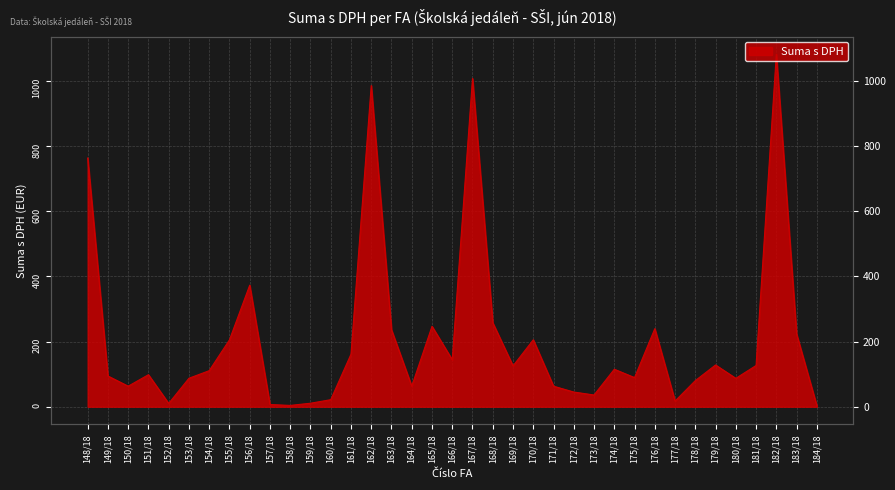

Reading left to right, extract all data points from this chart.

148/18=762.9	149/18=94.2	150/18=63.0	151/18=98.2	152/18=10.0	153/18=87.3	154/18=110.6	155/18=205.1	156/18=372.8	157/18=6.7	158/18=4.0	159/18=10.7	160/18=21.6	161/18=161.1	162/18=985.1	163/18=235.9	164/18=63.0	165/18=246.7	166/18=144.0	167/18=1007.0	168/18=257.6	169/18=125.2	170/18=205.3	171/18=63.0	172/18=45.0	173/18=36.0	174/18=115.0	175/18=89.4	176/18=239.4	177/18=17.4	178/18=80.1	179/18=128.1	180/18=87.1	181/18=126.5	182/18=1081.2	183/18=223.0	184/18=2.9